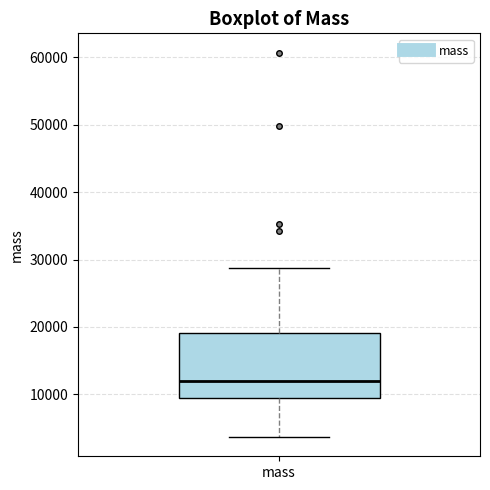

Where does the upper whisker of the box for mass end on the y-axis? The values are not printed on the chart, so give them approximately, as read against the axis.

29000